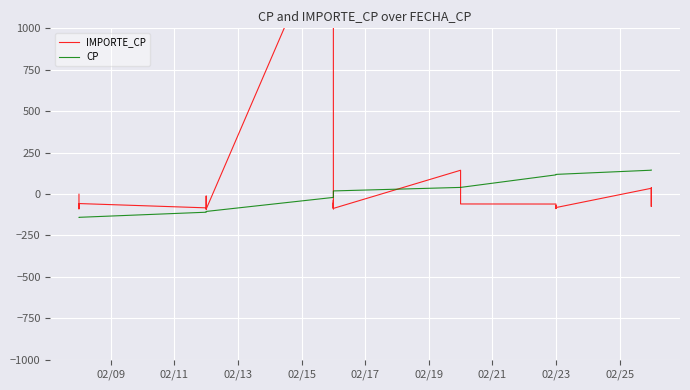

Is the value of IMPORTE_CP at 02/09 greater than the value of CP at 10?

Yes